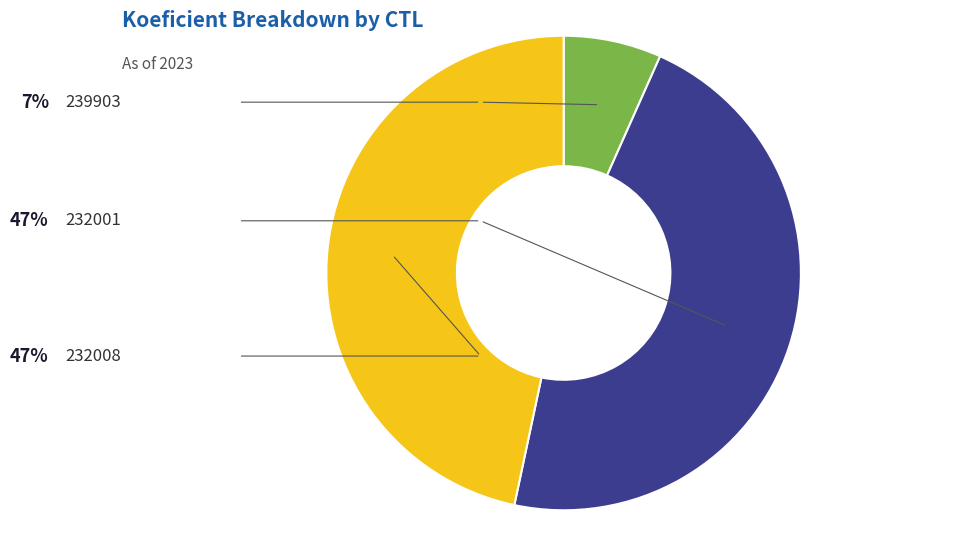

Is 232008 the majority of the pie?

No